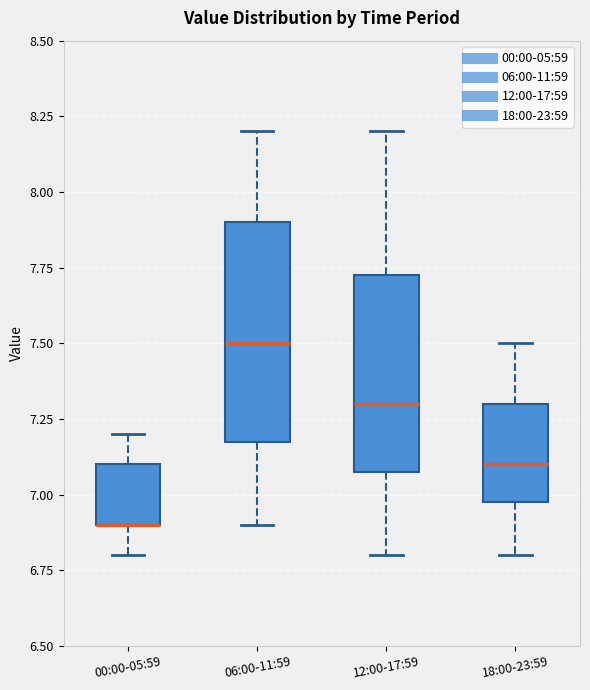

Reading left to right, transcribe this box plot: for each box, give where its median line is, the range the box spans, and where its two whiskers end, as read against the y-axis. The values are not printed on the chart, so give them approximately, as read against the axis.

00:00-05:59: median 6.90 (drawn on the box's lower edge), box 6.90 to 7.10, whiskers 6.80 to 7.20
06:00-11:59: median 7.50, box 7.20 to 7.90, whiskers 6.90 to 8.20
12:00-17:59: median 7.30, box 7.10 to 7.75, whiskers 6.80 to 8.20
18:00-23:59: median 7.10, box 7.00 to 7.30, whiskers 6.80 to 7.50